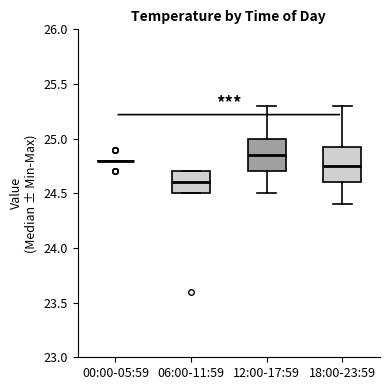

Reading left to right, read every box against the y-axis: the position of its median line, the range the box covers, and the ends of its whiskers. The values are not printed on the chart, so give them approximately, as read against the axis.

00:00-05:59: box collapsed to a line at 24.80, whiskers 24.80 to 24.80
06:00-11:59: median 24.60, box 24.50 to 24.70, whiskers 24.50 to 24.70
12:00-17:59: median 24.85, box 24.70 to 25.00, whiskers 24.50 to 25.30
18:00-23:59: median 24.75, box 24.60 to 24.95, whiskers 24.40 to 25.30